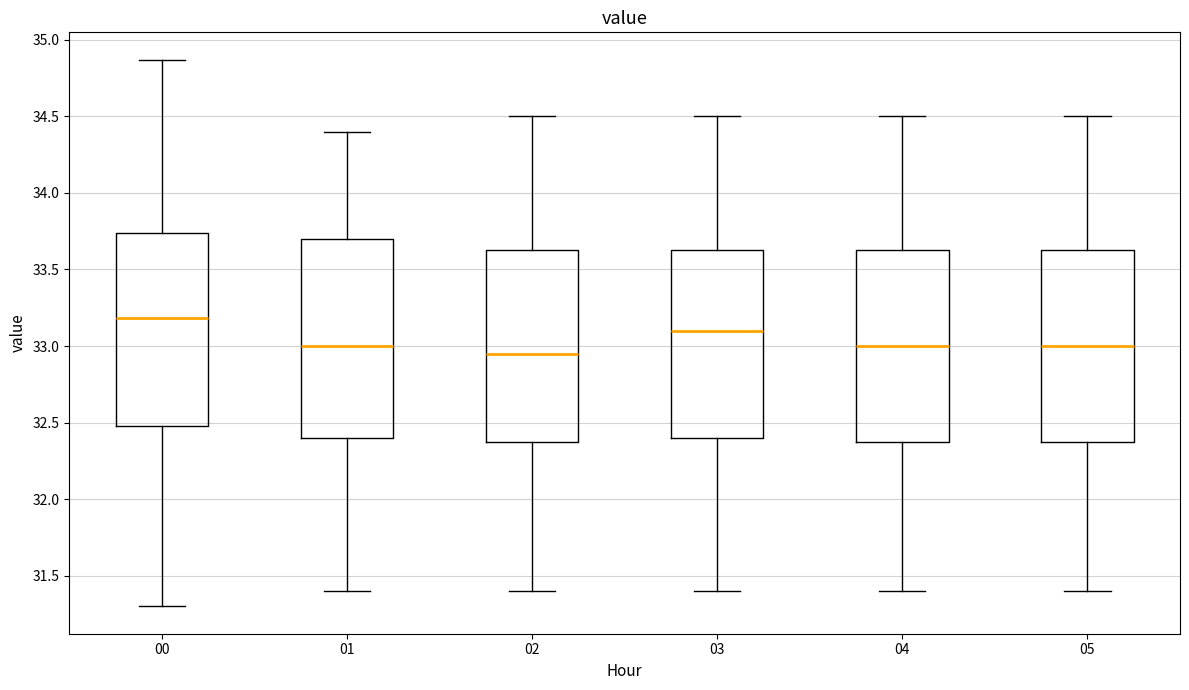

Reading left to right, transcribe this box plot: for each box, give where its median line is, the range the box spans, and where its two whiskers end, as read against the y-axis. The values are not printed on the chart, so give them approximately, as read against the axis.

00: median 33.20, box 32.50 to 33.75, whiskers 31.30 to 34.85
01: median 33.00, box 32.40 to 33.70, whiskers 31.40 to 34.40
02: median 32.95, box 32.40 to 33.65, whiskers 31.40 to 34.50
03: median 33.10, box 32.40 to 33.65, whiskers 31.40 to 34.50
04: median 33.00, box 32.40 to 33.65, whiskers 31.40 to 34.50
05: median 33.00, box 32.40 to 33.65, whiskers 31.40 to 34.50